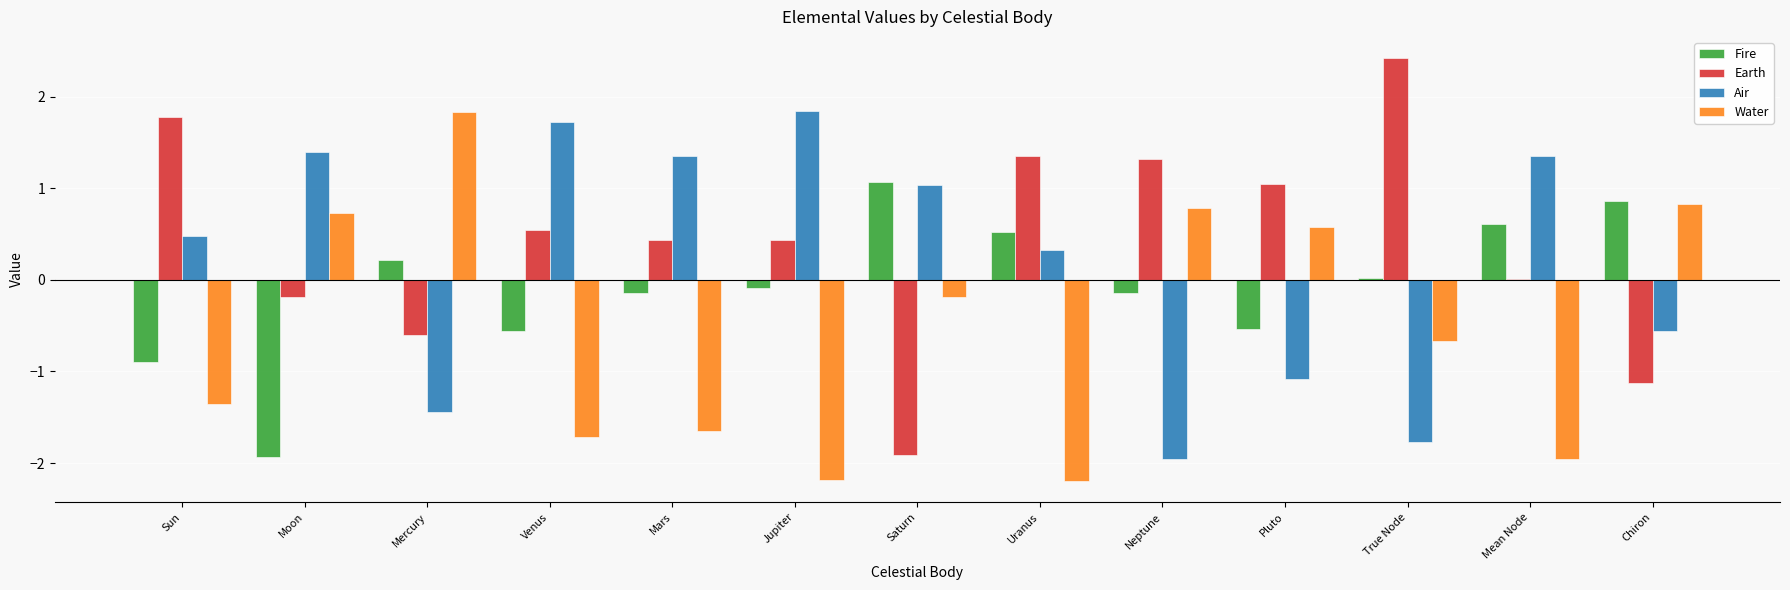

Are the bars grouped side by side (vs. stacked)?

Yes